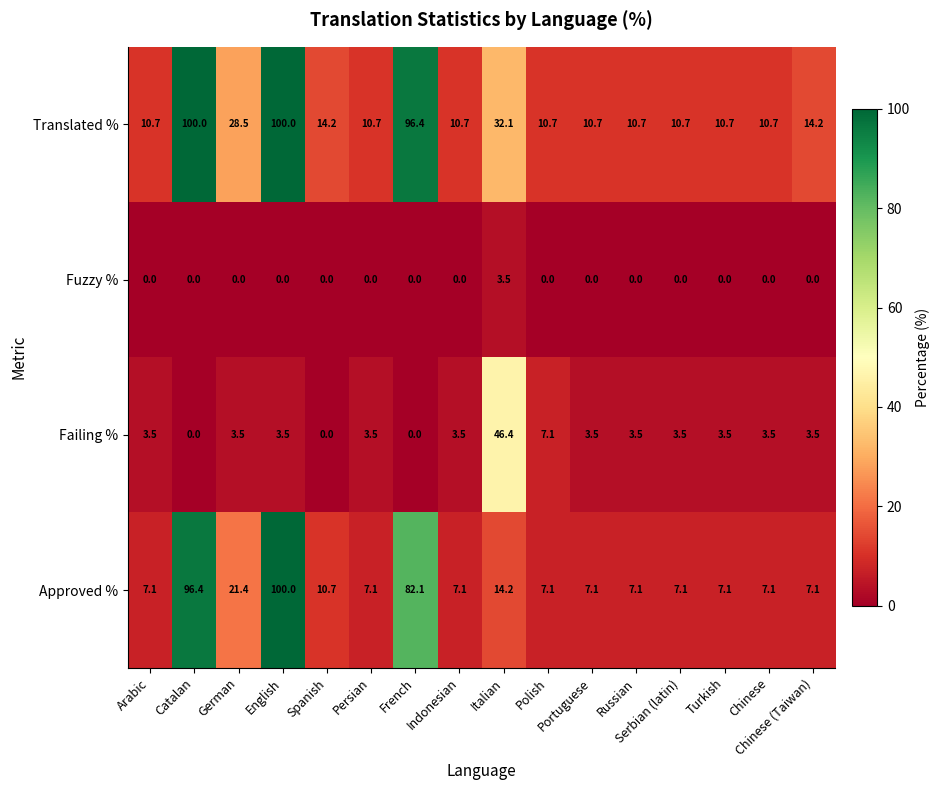

What is the minimum value for Translated %?

10.7